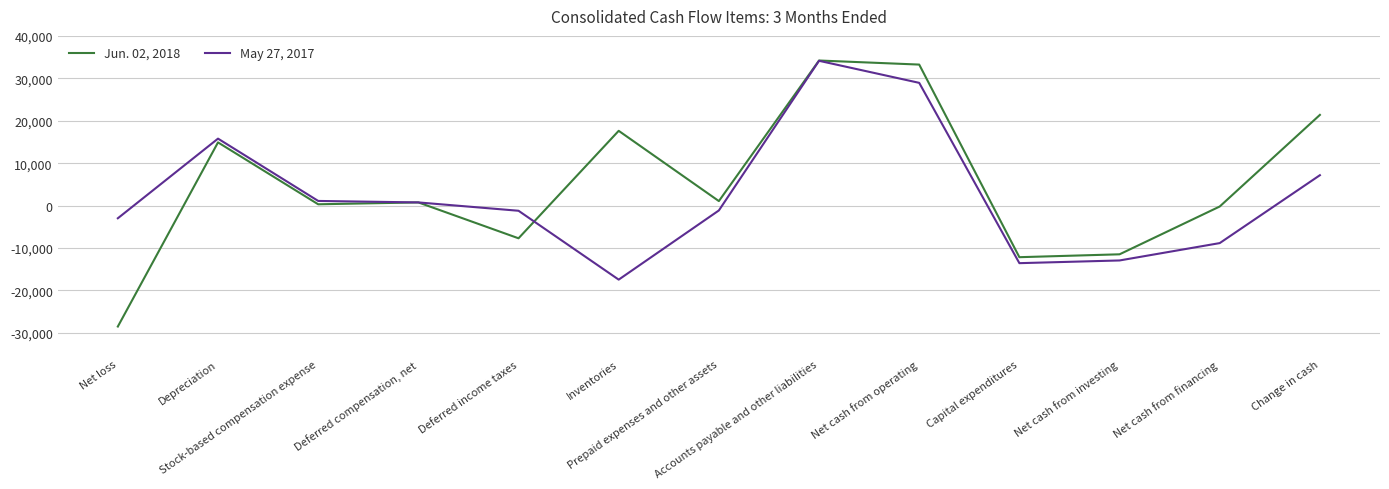

What value does the Jun. 02, 2018 series have at Accounts payable and other liabilities, to the nearest 100?

34200